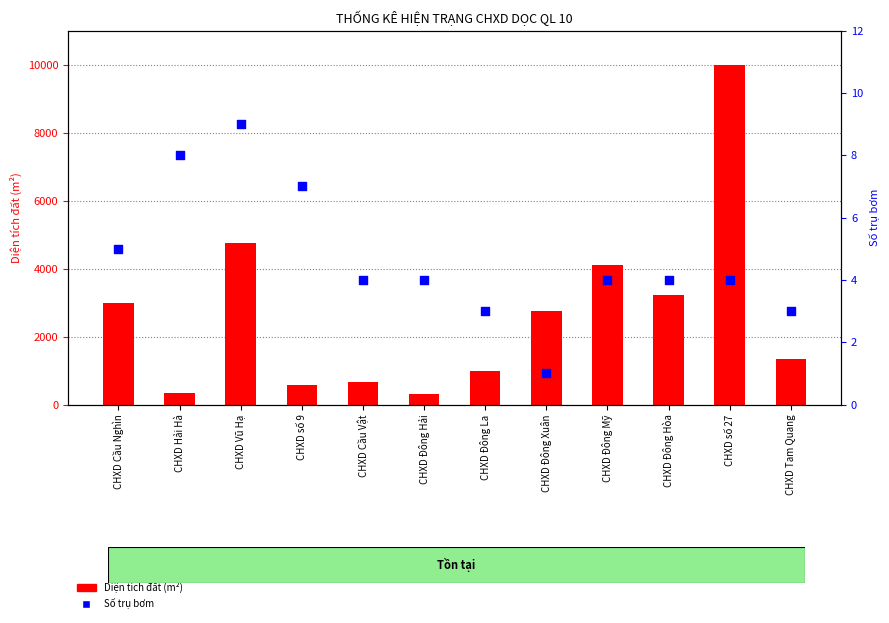

Which series has the largest Y range (max minus min)?

Diện tích đất (m²)